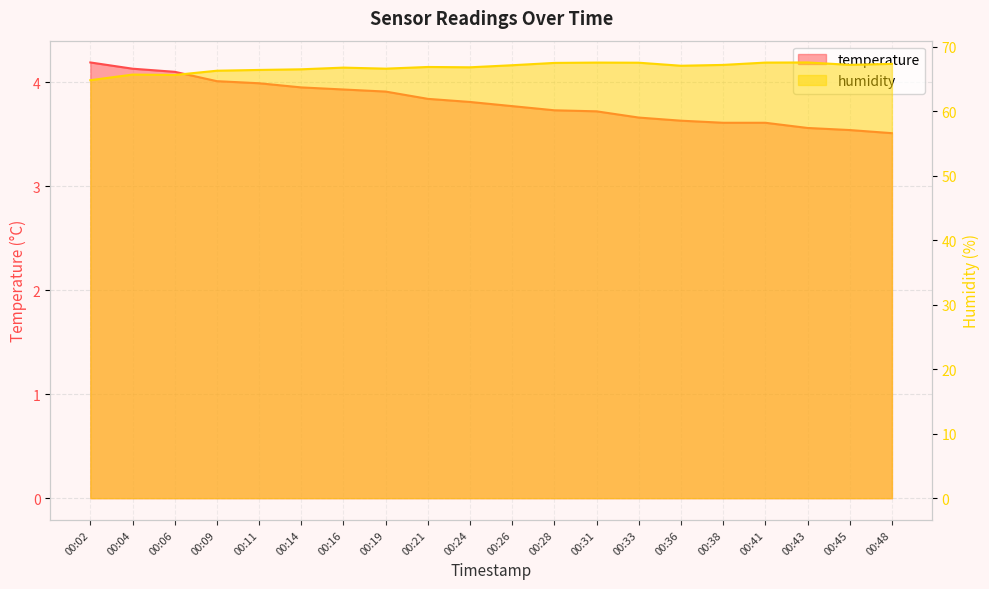

Between 00:48 and 00:21, which is larger?

00:21